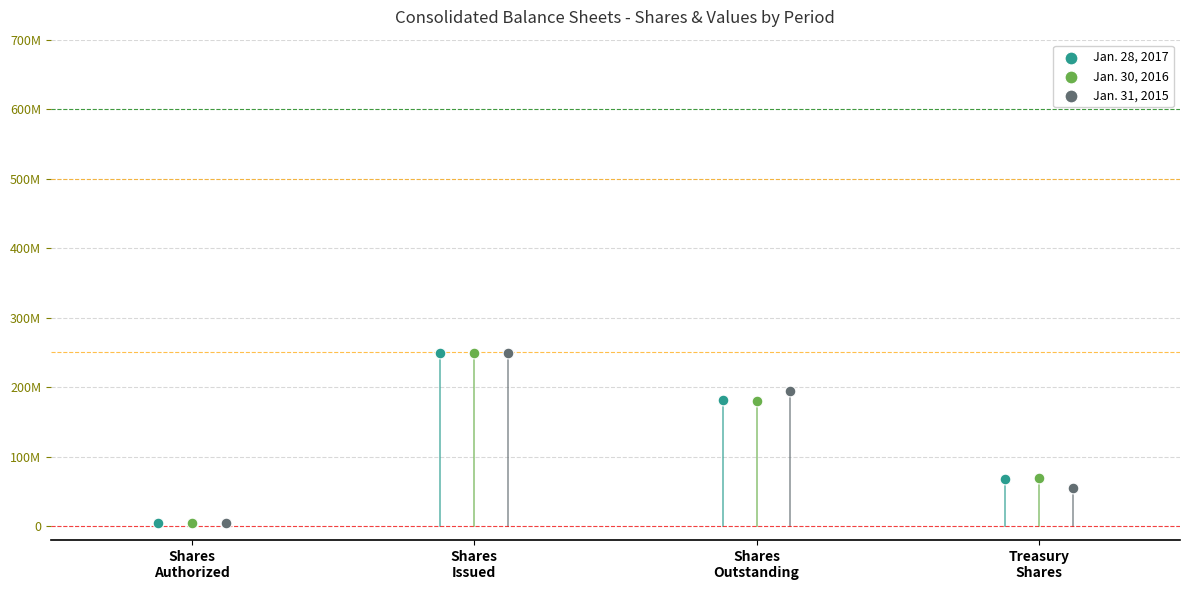

What are all the series names shown in the legend?

Jan. 28, 2017, Jan. 30, 2016, Jan. 31, 2015